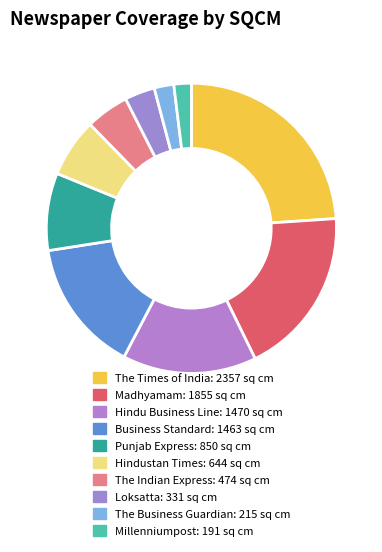

How many slices are in this pie chart?

10